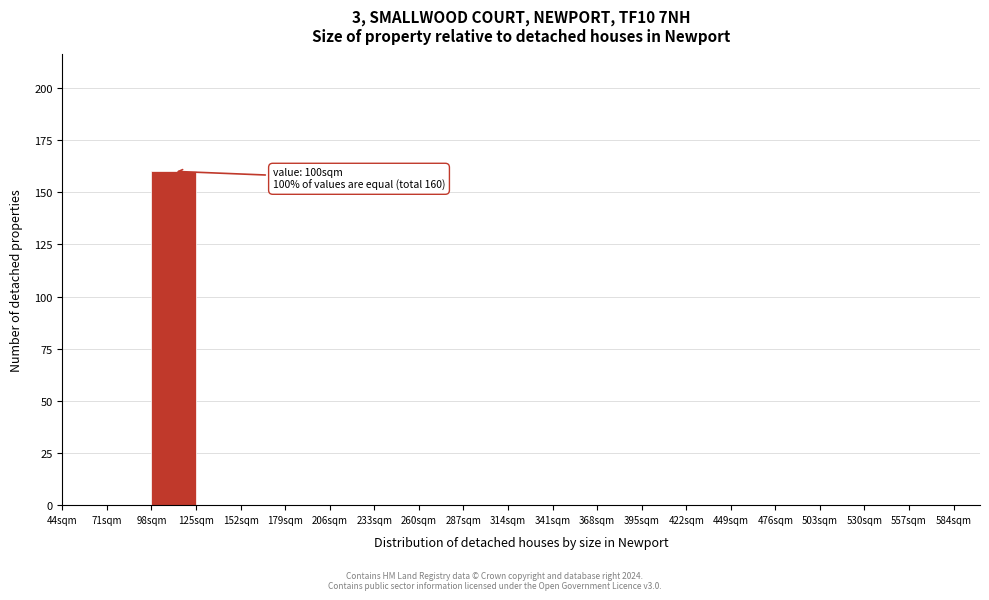

Over which range of the x-axis is the bar tallest?

98 to 125